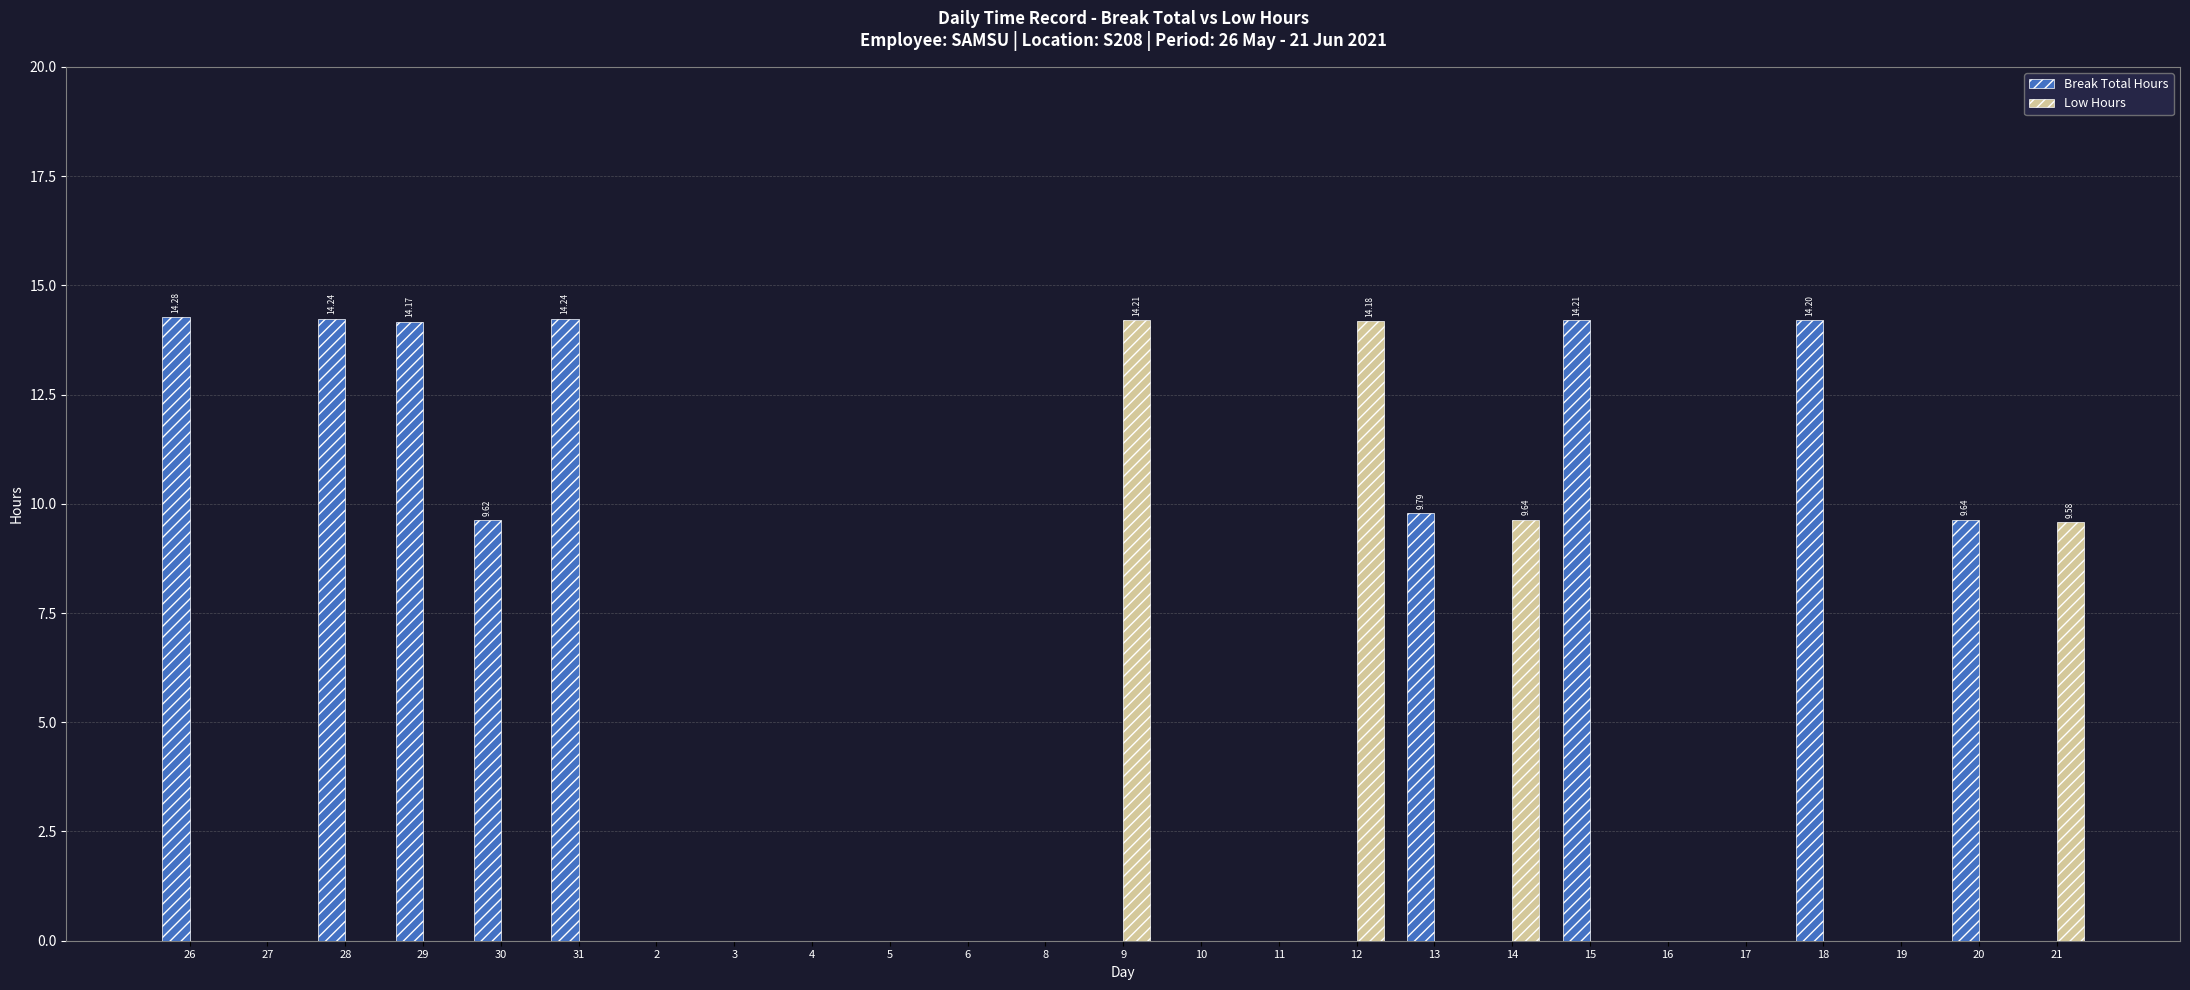

Between 31 and 13, which series saw the biggest shift?

Break Total Hours